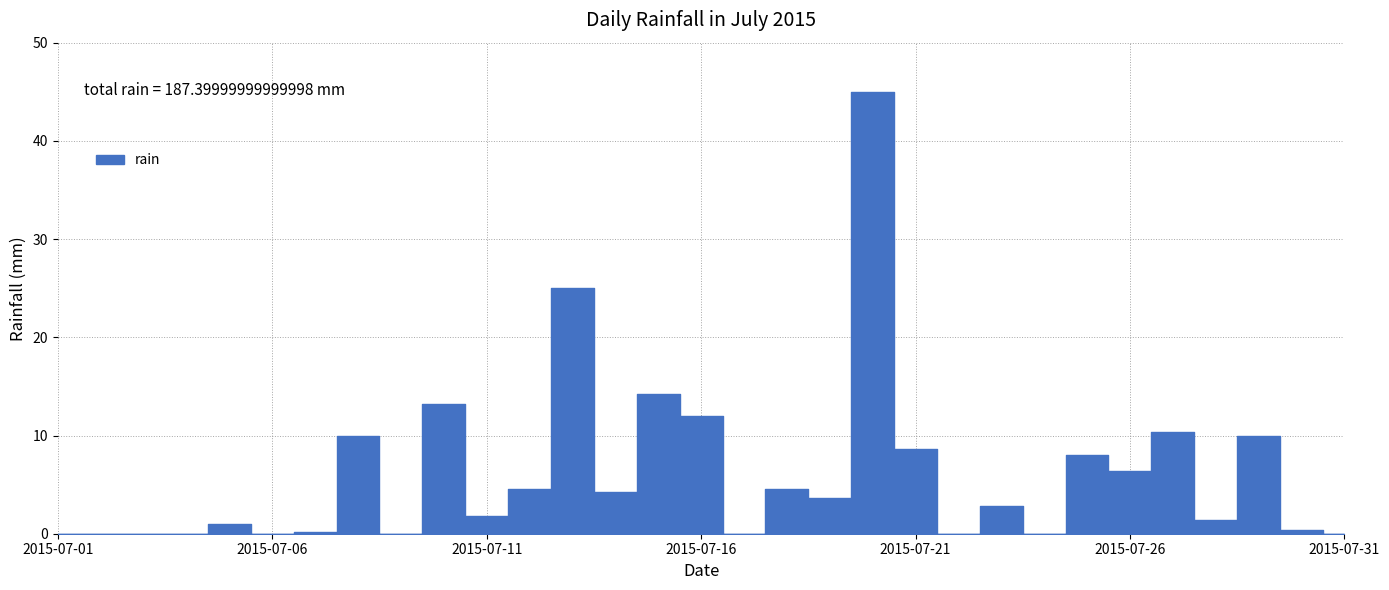

What is the change in value from 2015-07-02 to 2015-07-27?

+10.4